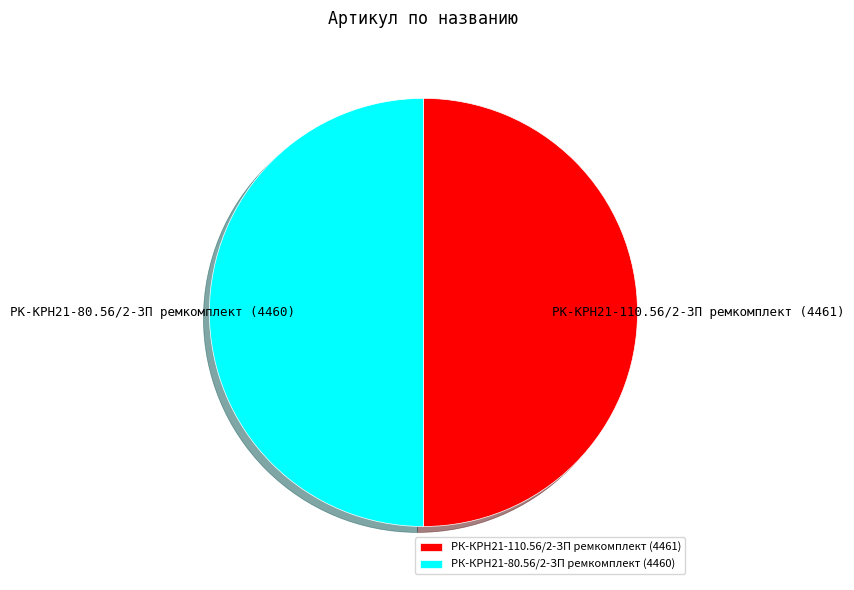

Approximately how many times larger is the value at РК-КРН21-80.56/2-ЗП ремкомплект compared to РК-КРН21-110.56/2-ЗП ремкомплект?

1.0